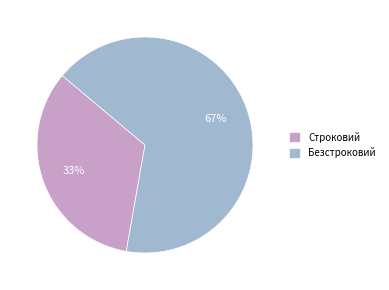

What is the majority slice?

Безстроковий